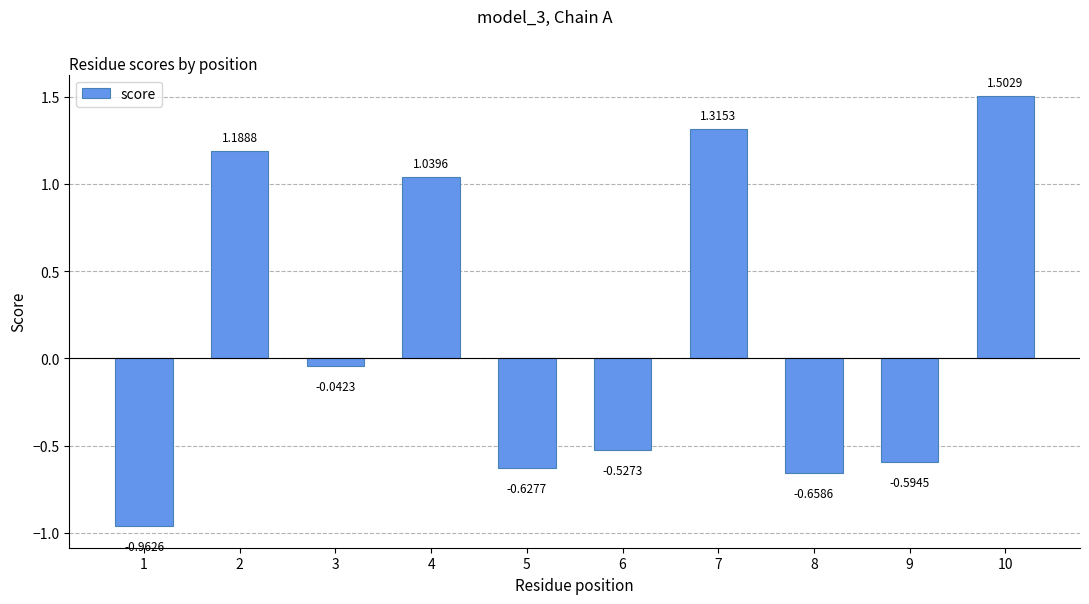

Which has a higher value, 4 or 9?

4